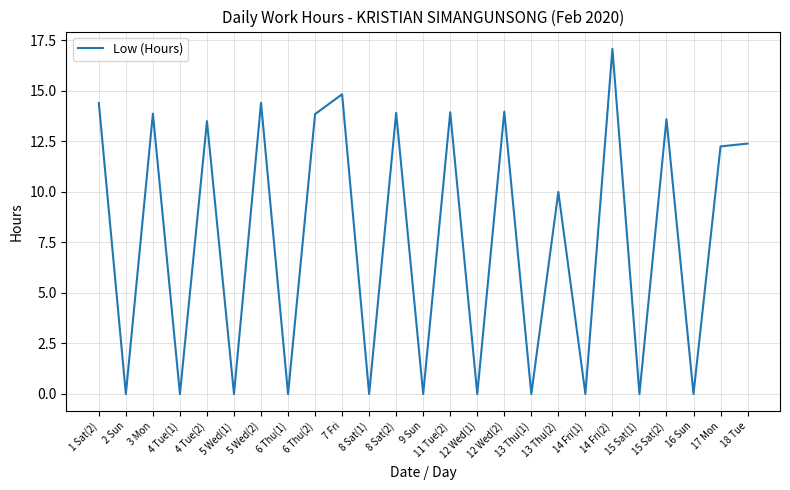

Does the chart have visible grid lines?

Yes